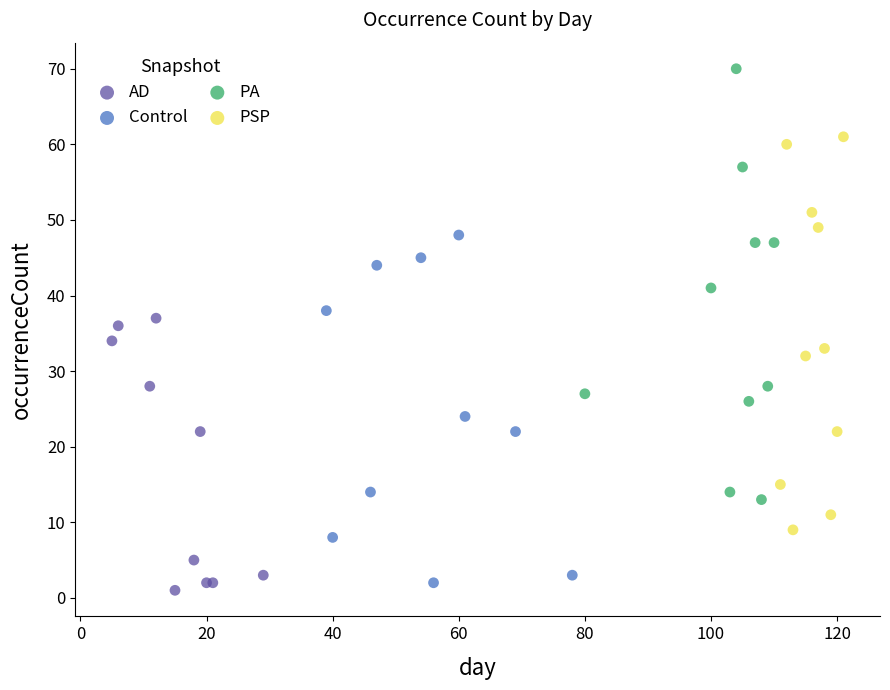

Which series reaches the maximum Y coordinate?

PA